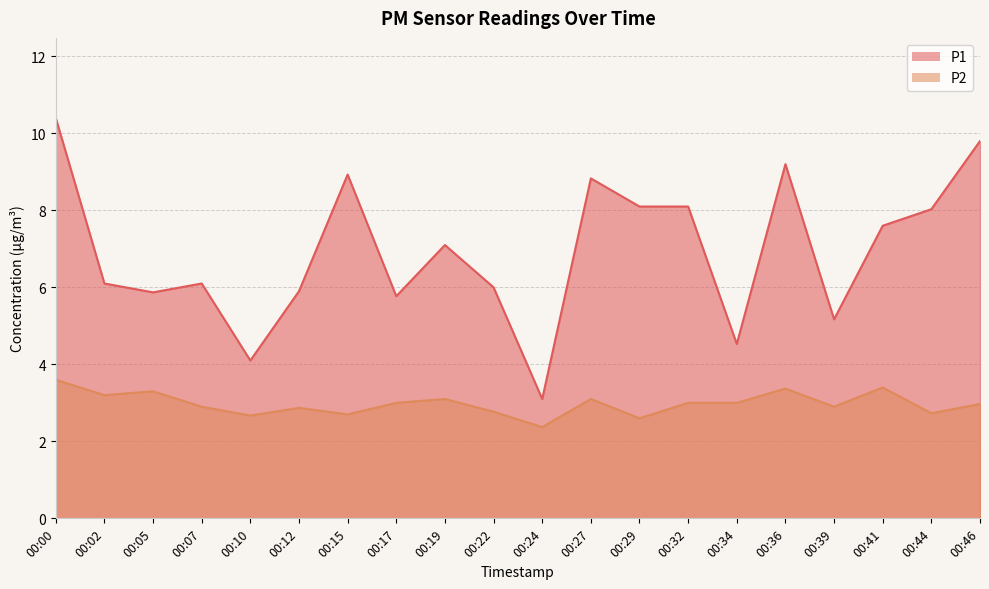

At how many categories does at least one series exceed 10?

1